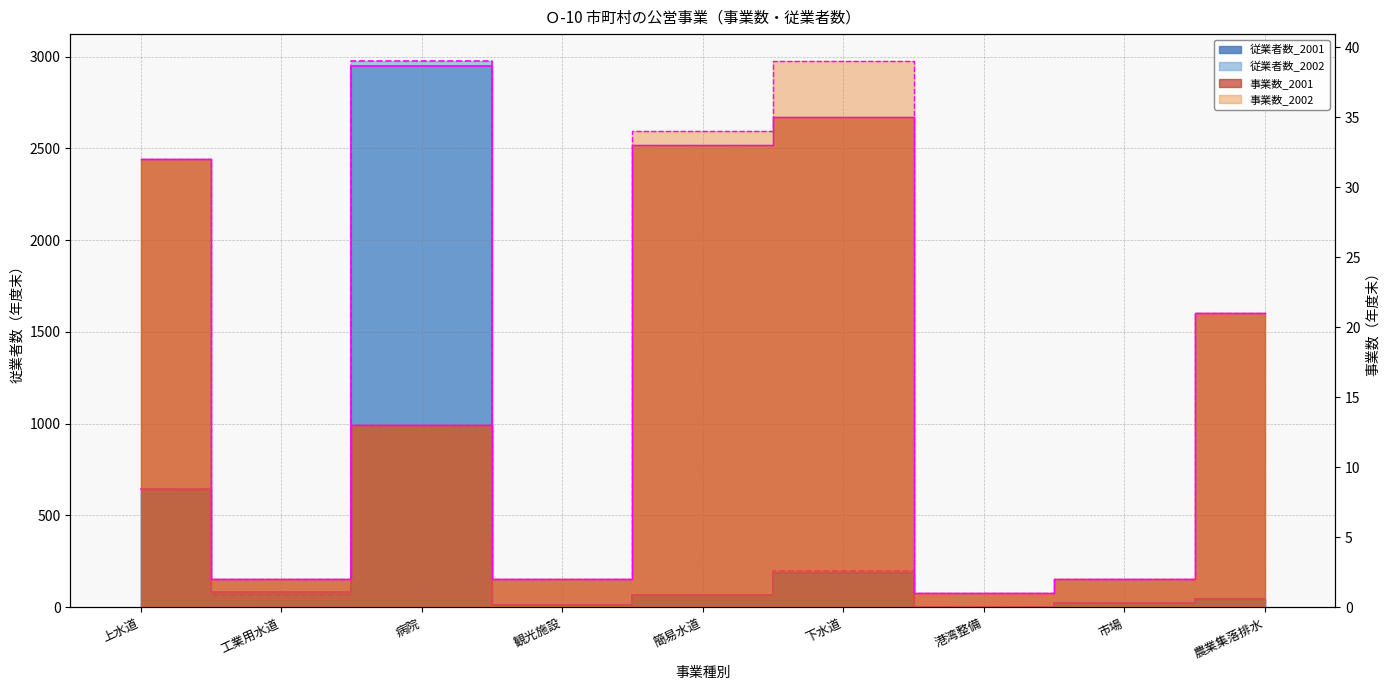

What are all the series names shown in the legend?

事業数_2001, 事業数_2002, 従業者数_2001, 従業者数_2002